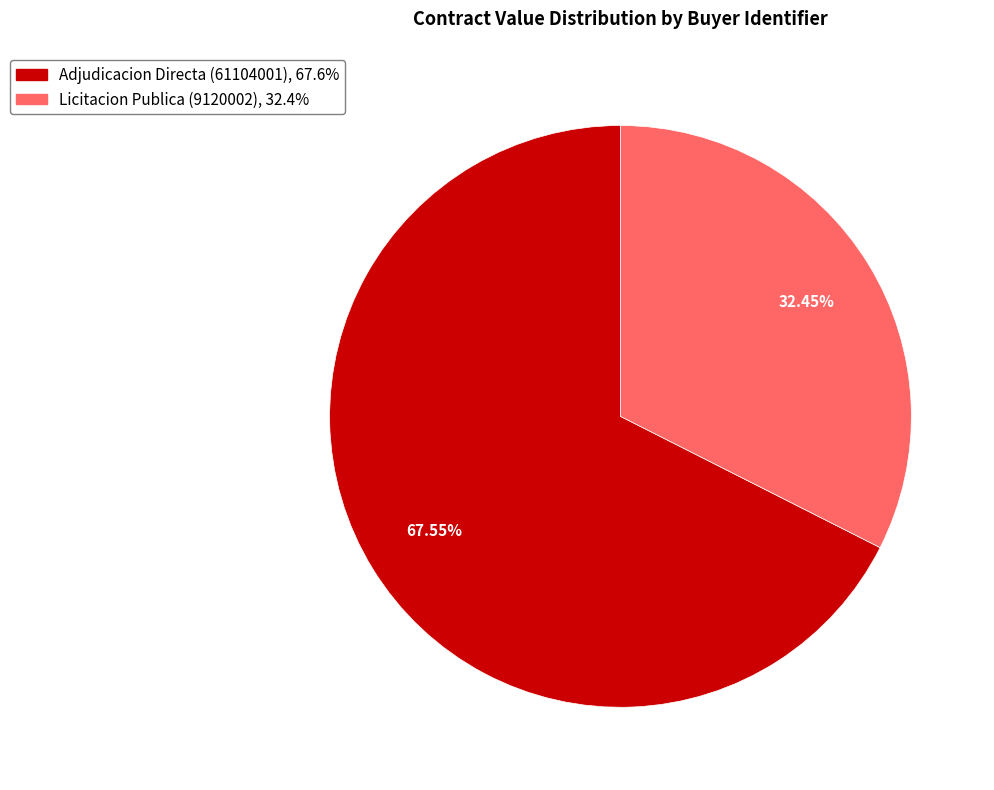

Does any single category account for the majority?

Yes